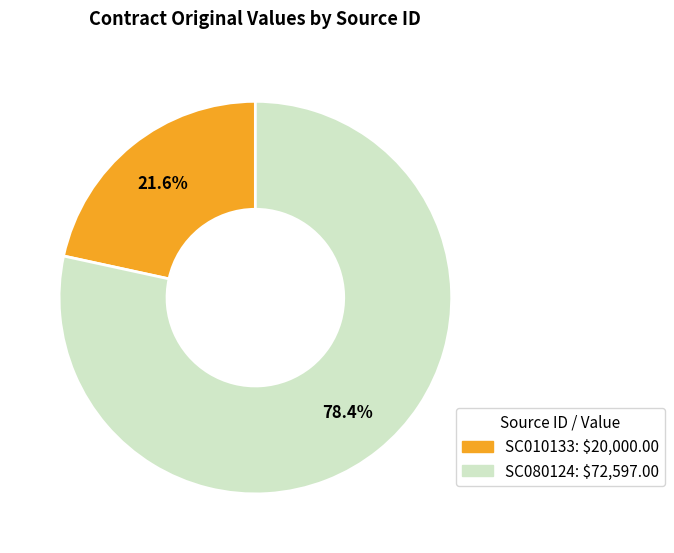

Rank the categories by value from lowest to highest.

SC010133, SC080124